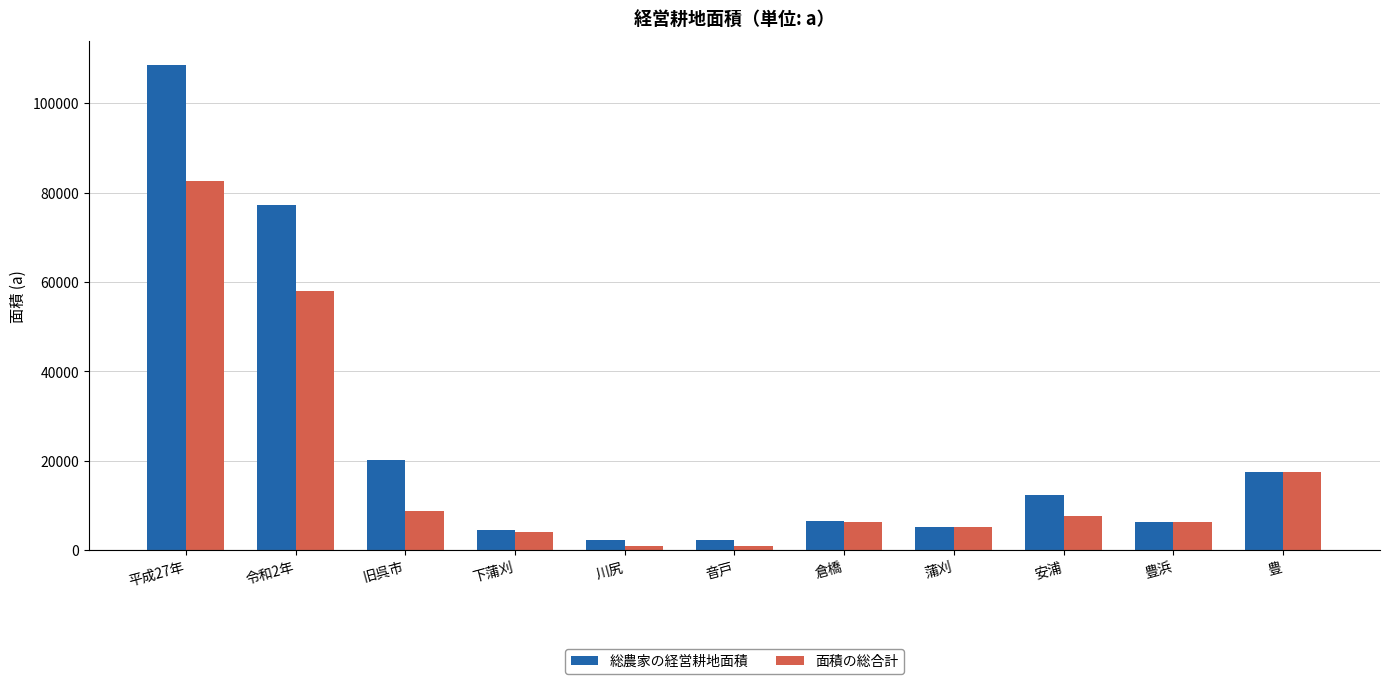

List the series in order of their peak value, highest first.

総農家の経営耕地面積, 面積の総合計